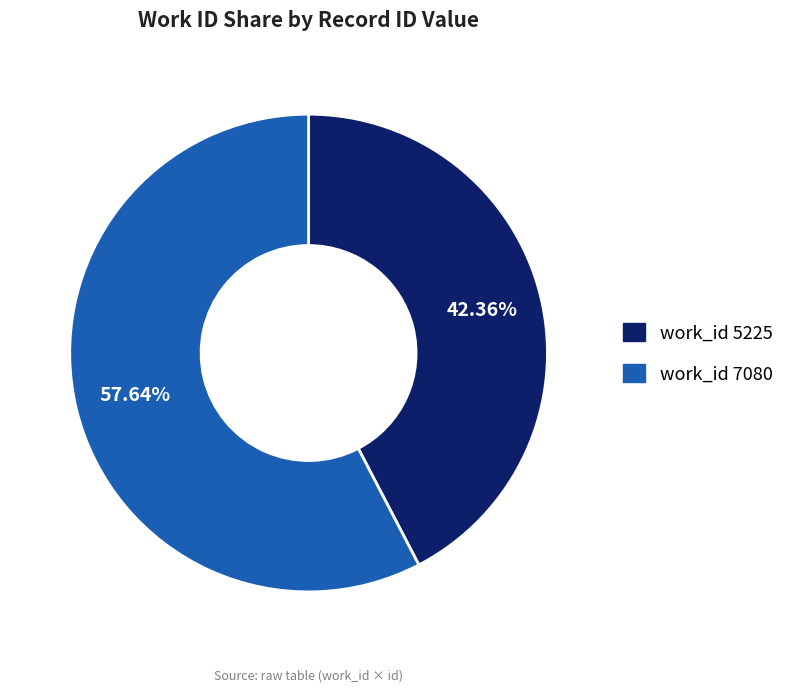

Rank the categories by value from highest to lowest.

work_id 7080, work_id 5225